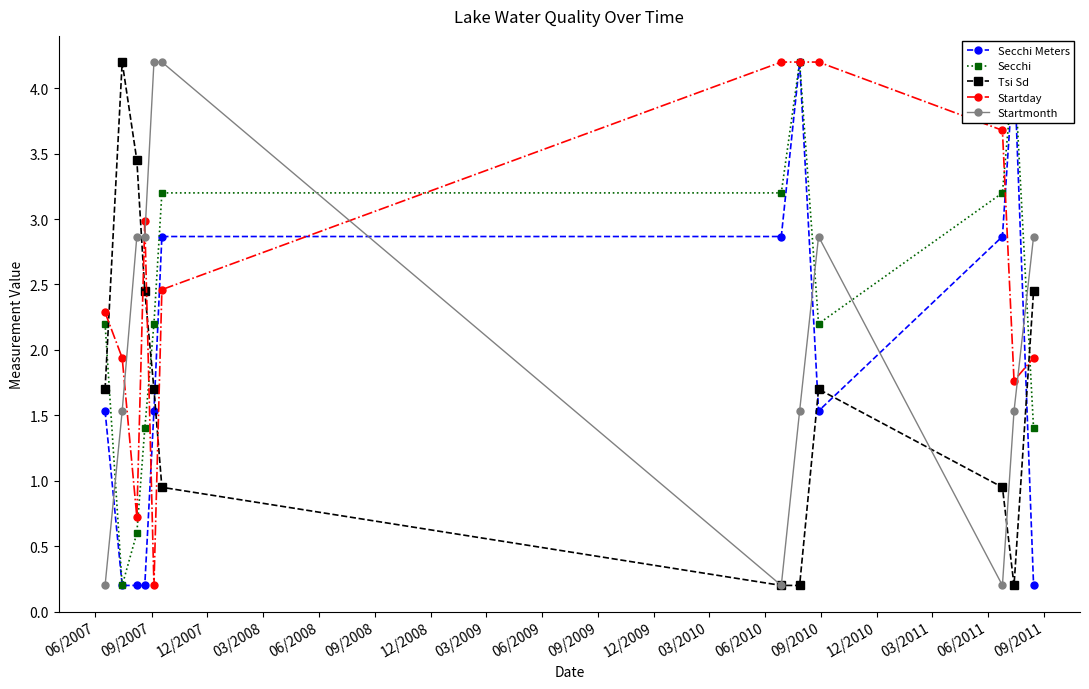

In Secchi, how many points are lower than both neighbors (excluding endpoints)?

2